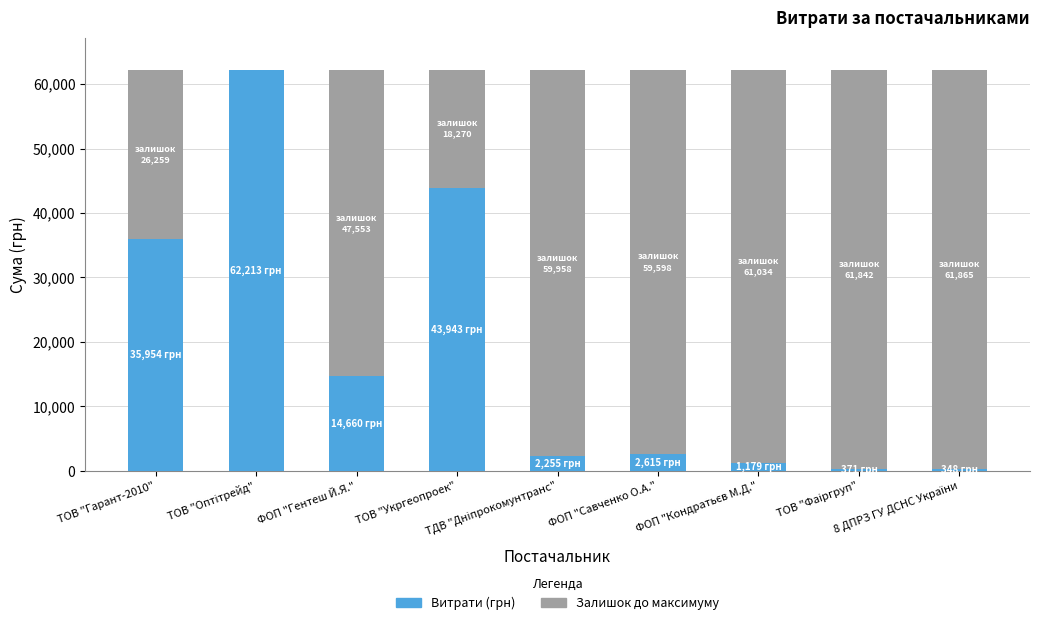

What is the maximum value for Витрати (грн)?

62213.0